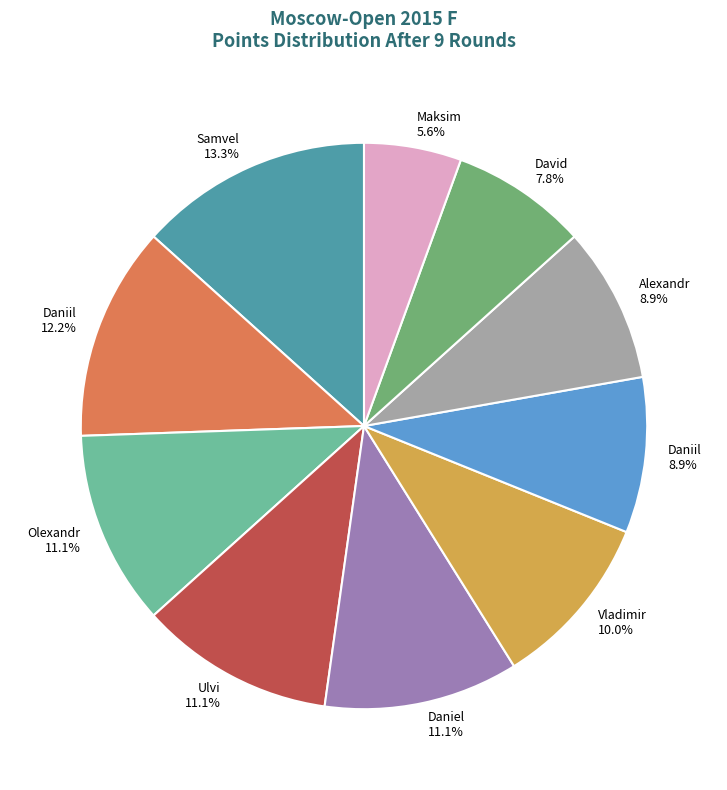

Does any single category account for the majority?

No